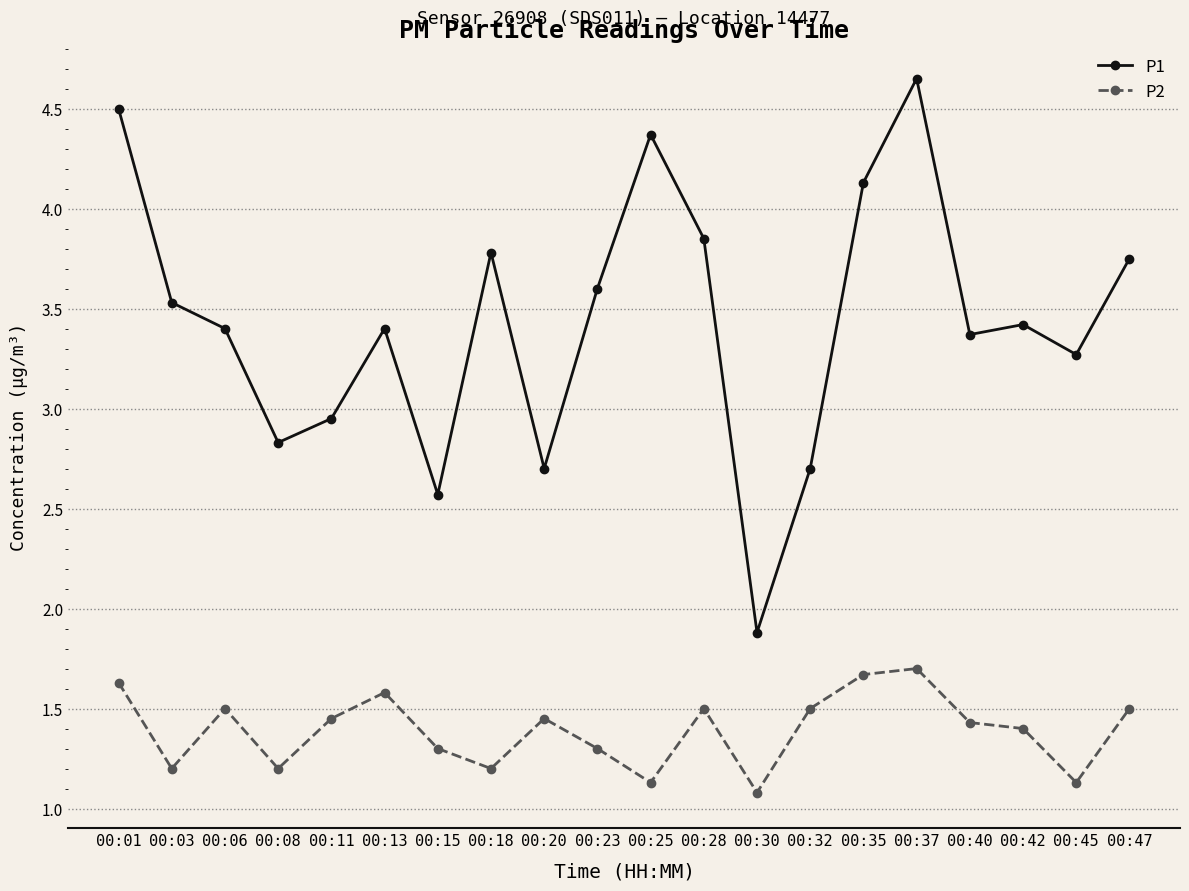

What is the maximum value for P2?

1.7